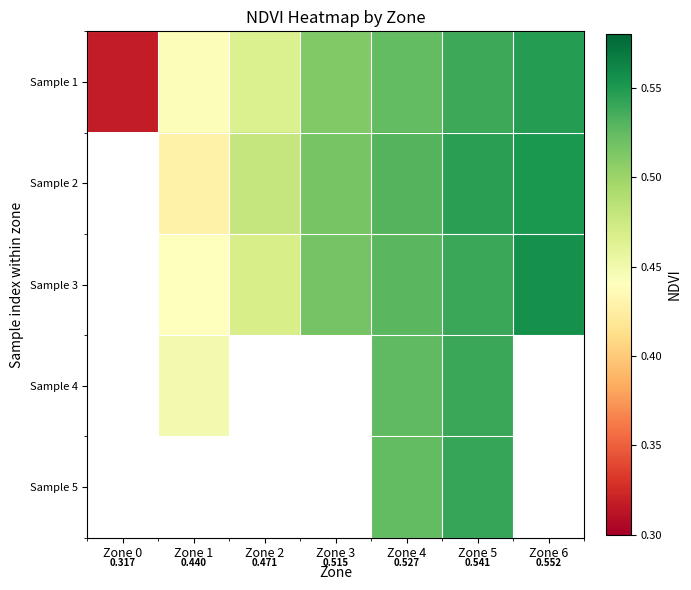

At which category does the chart reach its peak across all series?

Zone 6